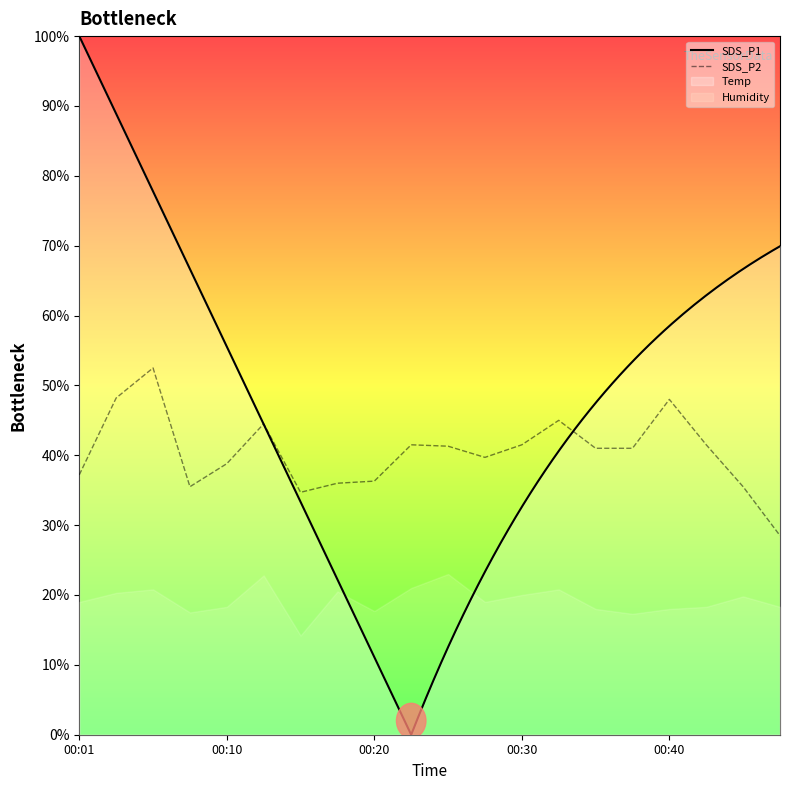

Is this an area chart (filled region under the line)?

No